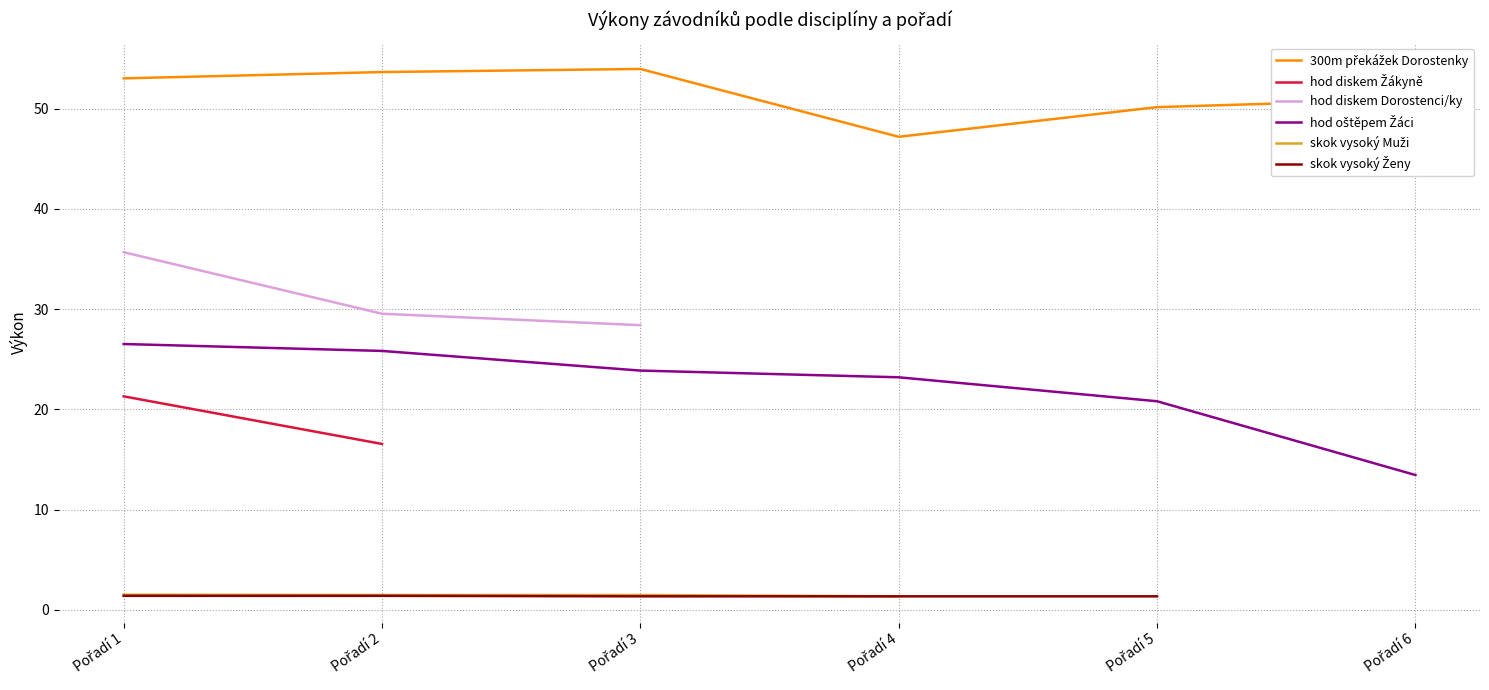

What is the difference between the highest and lowest values at Pořadí 6?

37.5